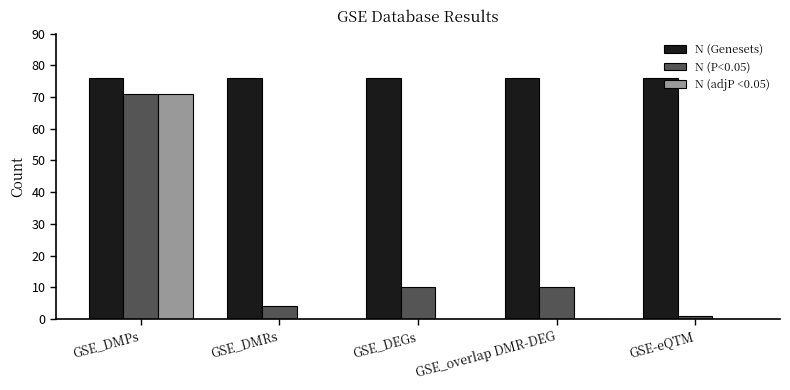

What value does the N (Genesets) series have at GSE_DEGs?

76